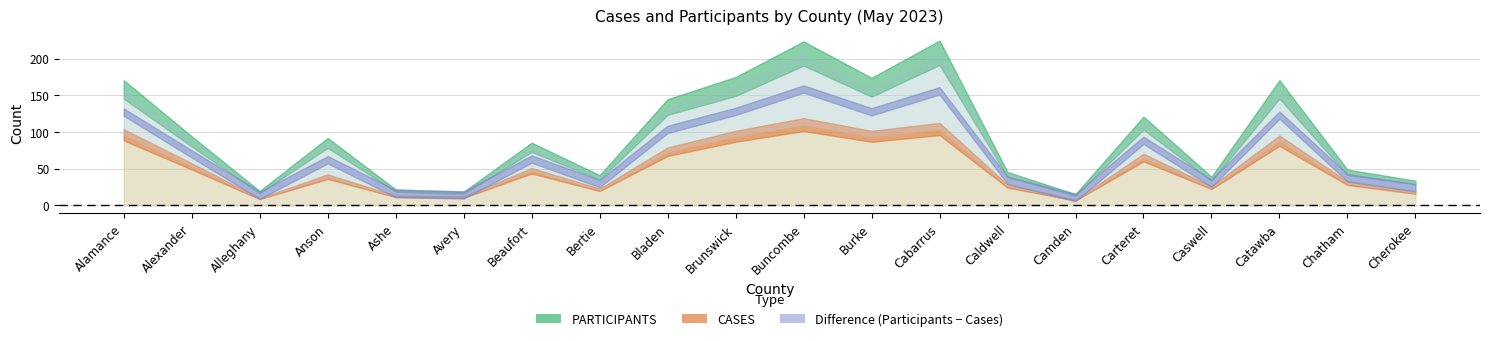

Where does the PARTICIPANTS series first go above 85?

Alamance